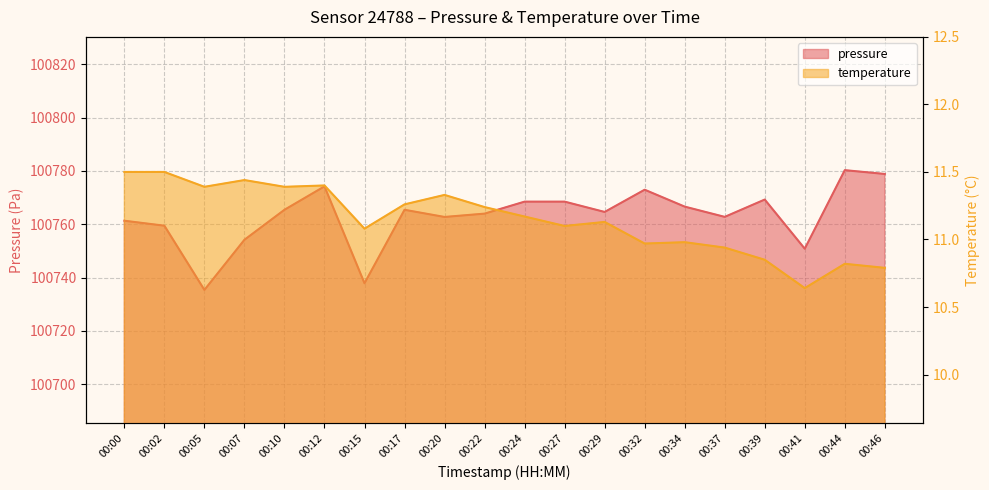

List the labels in order of temperature value, smallest first.

00:41, 00:46, 00:44, 00:39, 00:37, 00:32, 00:34, 00:15, 00:27, 00:29, 00:24, 00:22, 00:17, 00:20, 00:05, 00:10, 00:12, 00:07, 00:00, 00:02